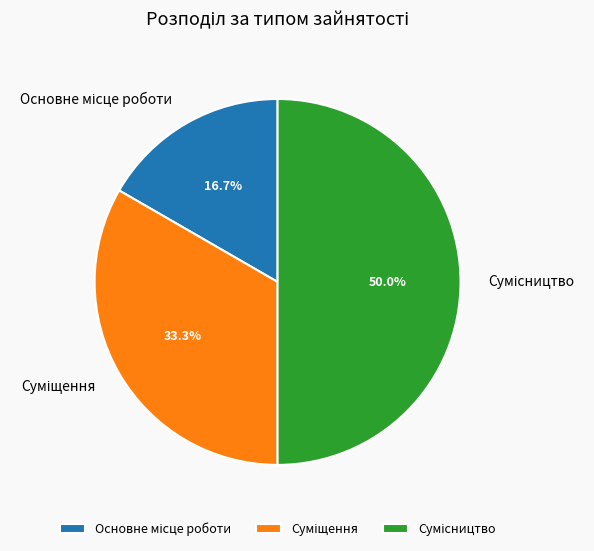

To the nearest percent, what is the difference between the largest and smallest slice percentages?

33%